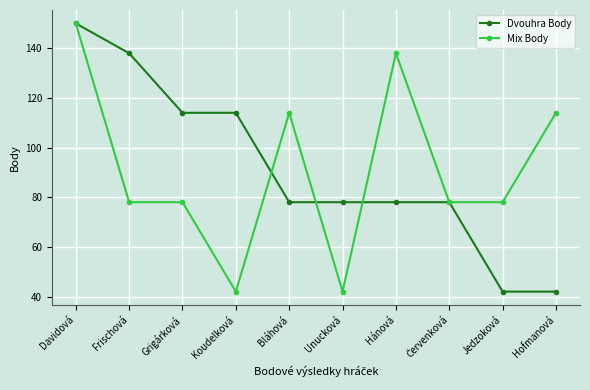

What is the maximum value for Mix Body?

150